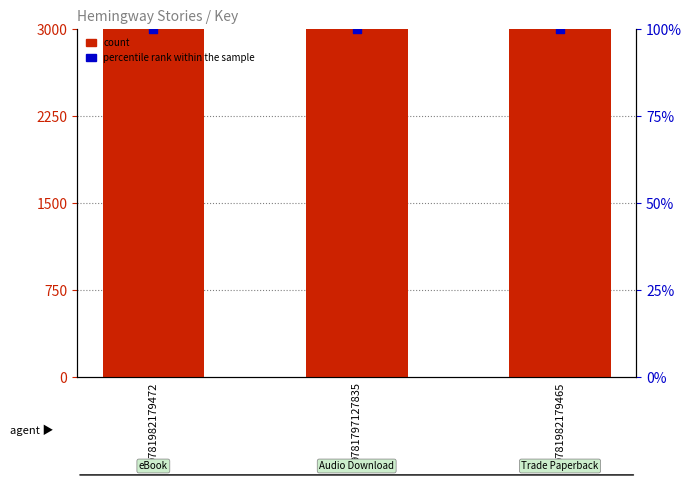

Which series contains the highest Y value?

Key (count)